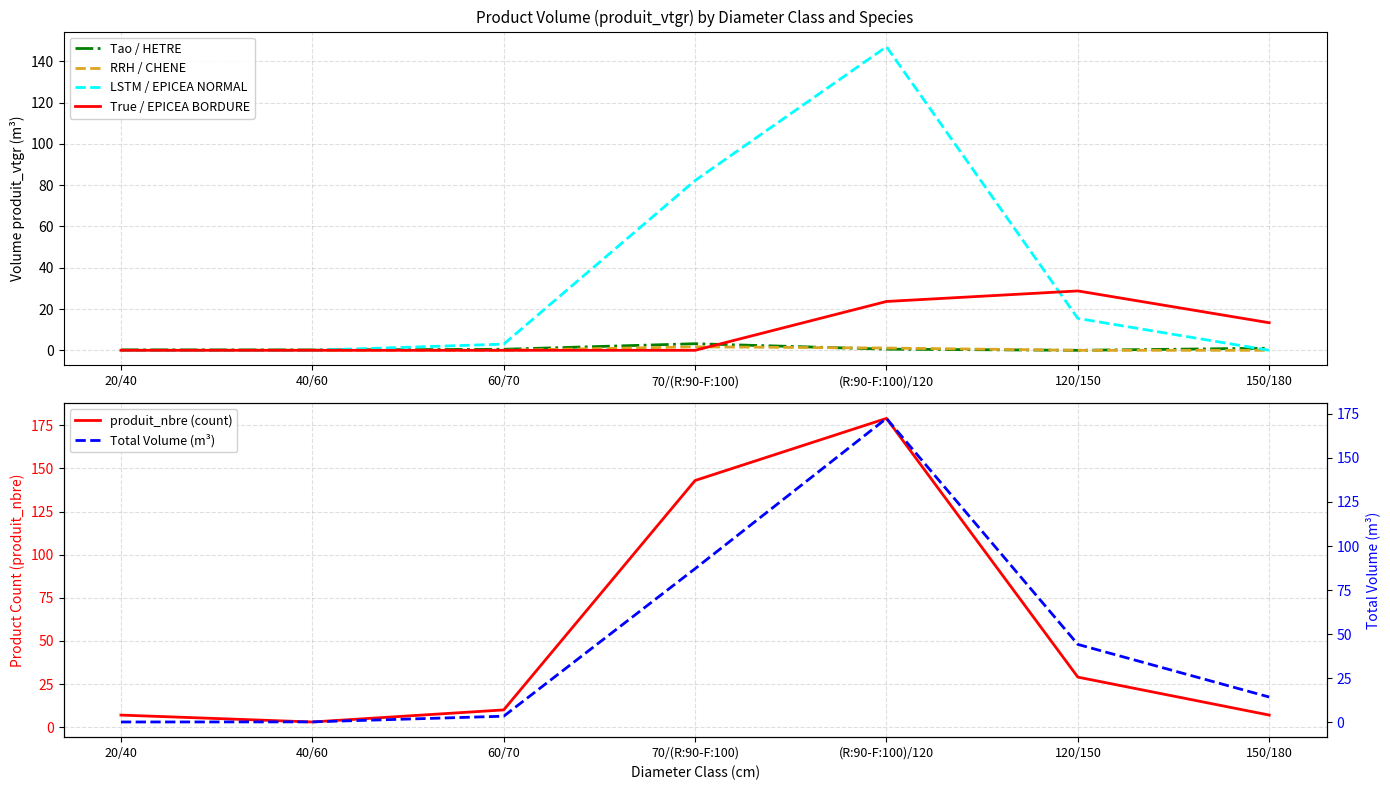

The LSTM / EPICEA NORMAL series shows 0.0 at 40/60. True or false?

True